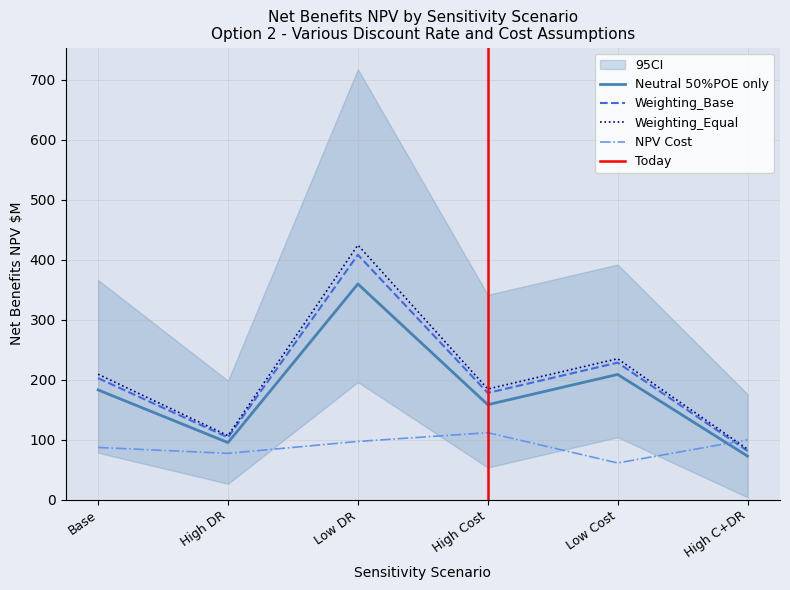

True or false: Neutral 50%POE only has a value of 72.6 at High C+DR.

True